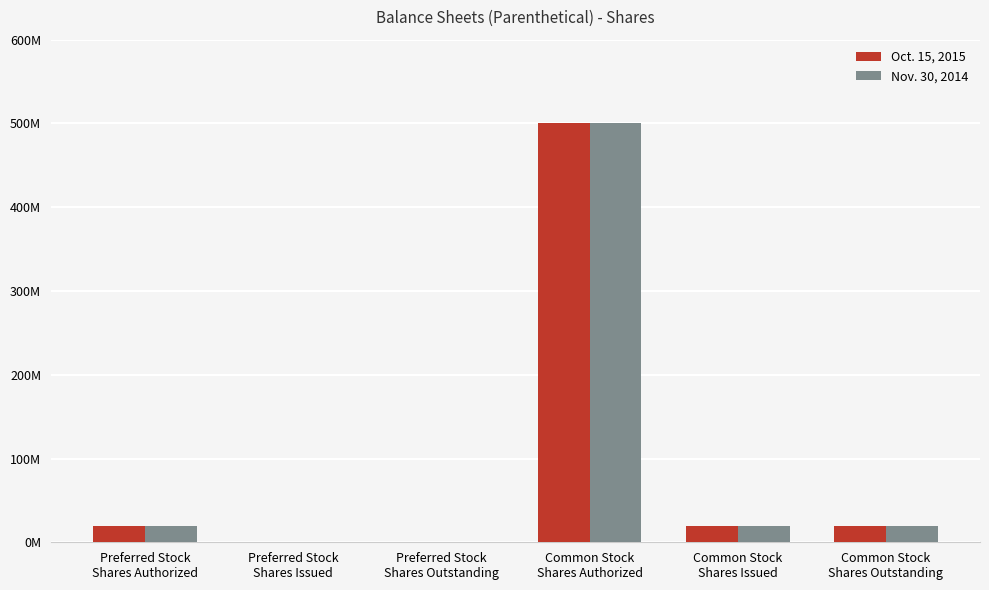

Are the bars grouped side by side (vs. stacked)?

Yes